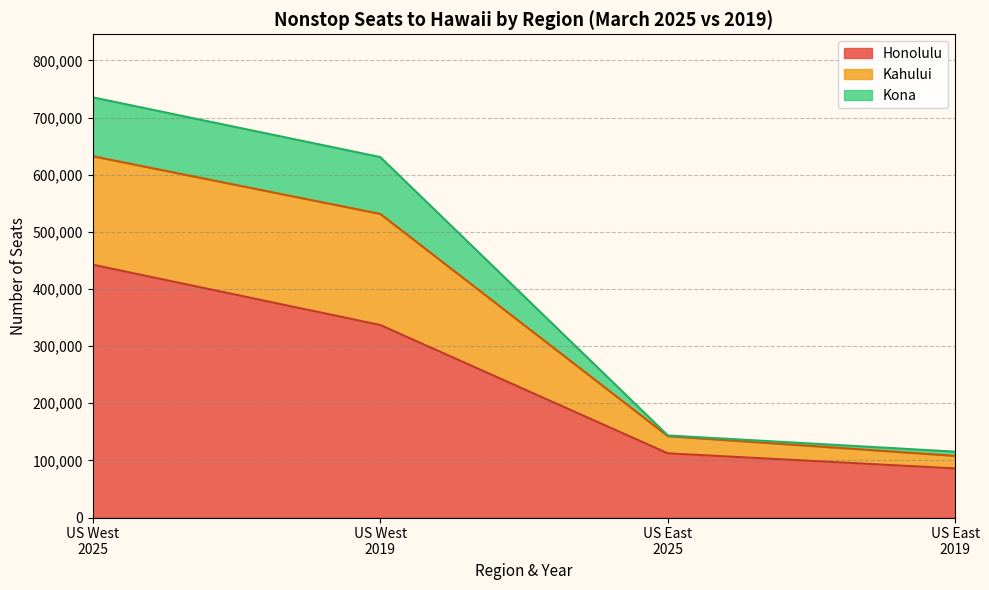

What is the highest value of the Honolulu series?

442504